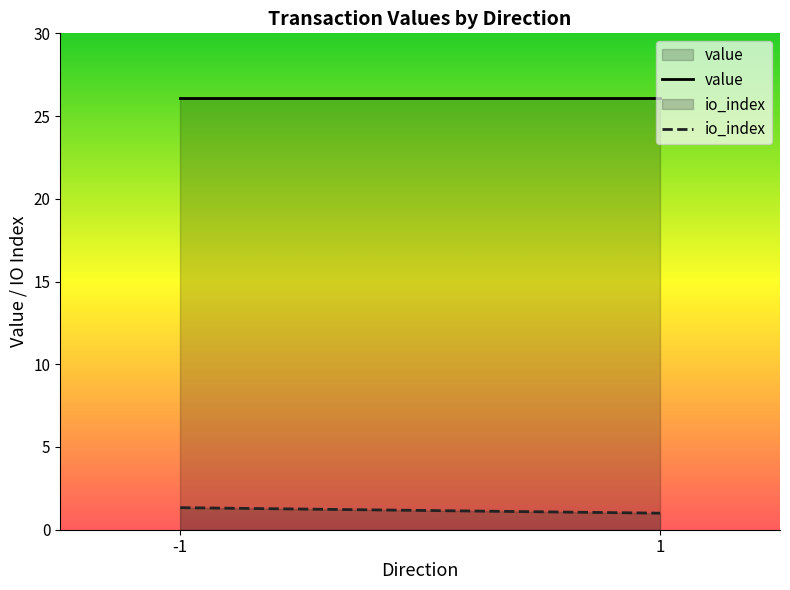

Which series has the largest range (max minus min)?

io_index